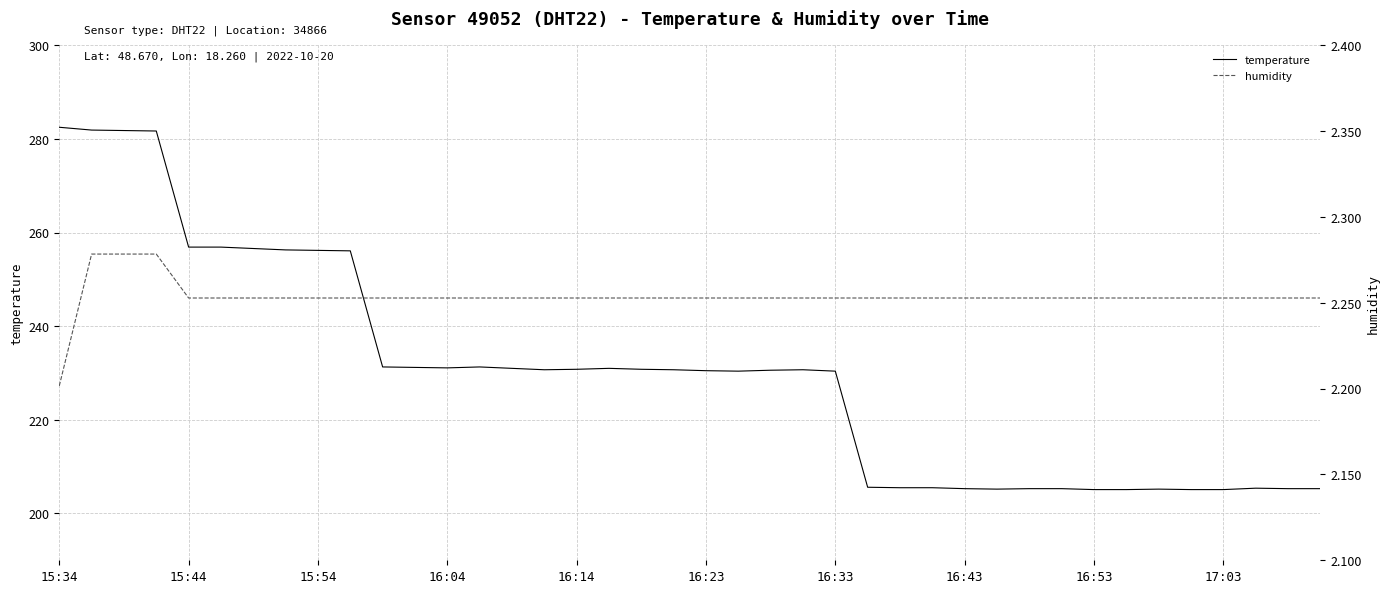

Which series has the largest range (max minus min)?

temperature